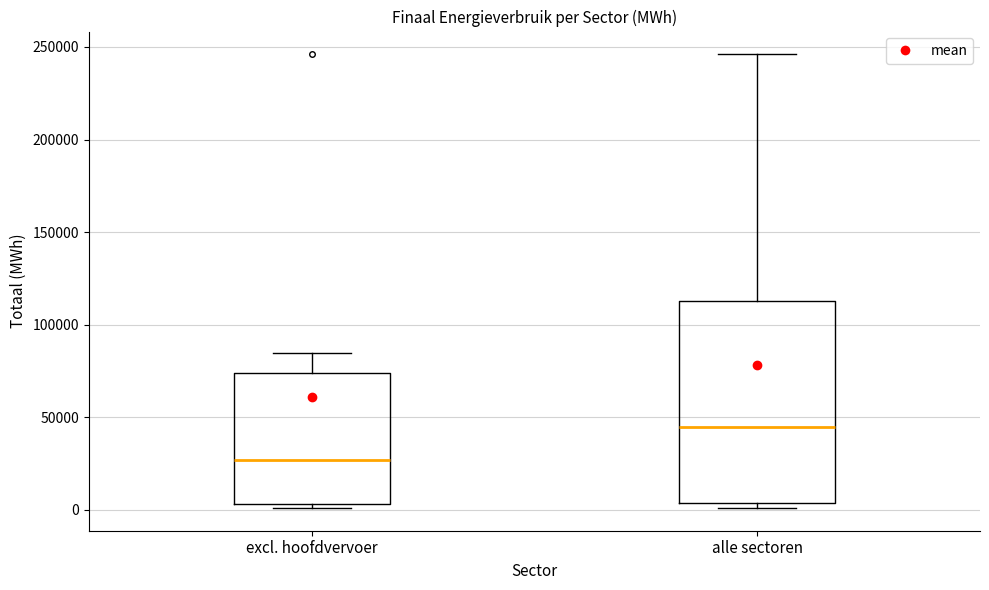

Comparing the boxes themselves (not the whiskers), which one is the tallest?

alle sectoren